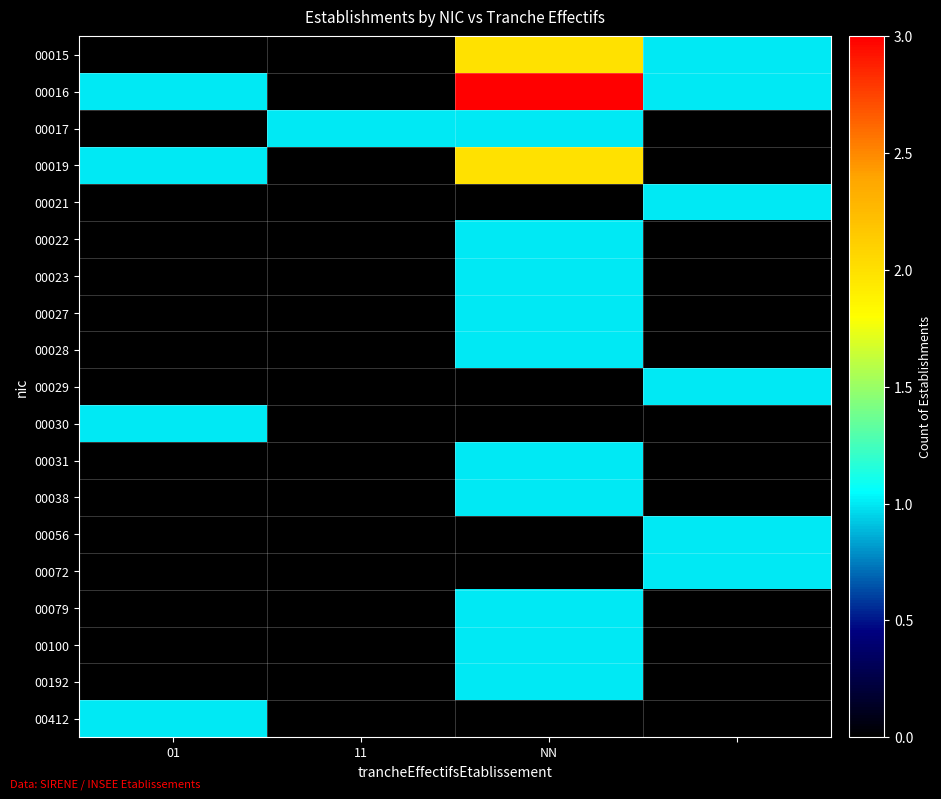

At how many categories does at least one series exceed 1?

1